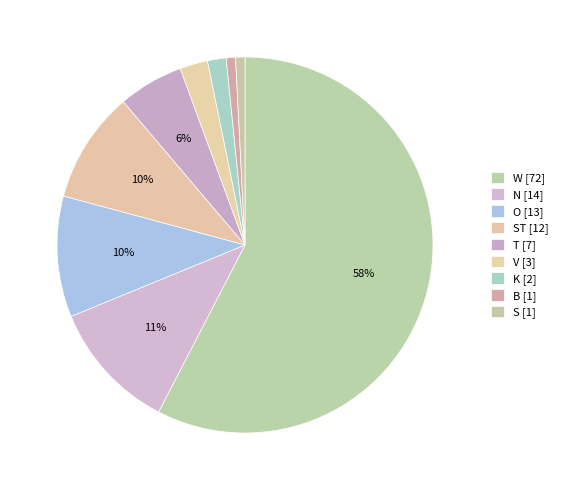

To the nearest percent, what is the difference between the largest and smallest slice percentages?

57%